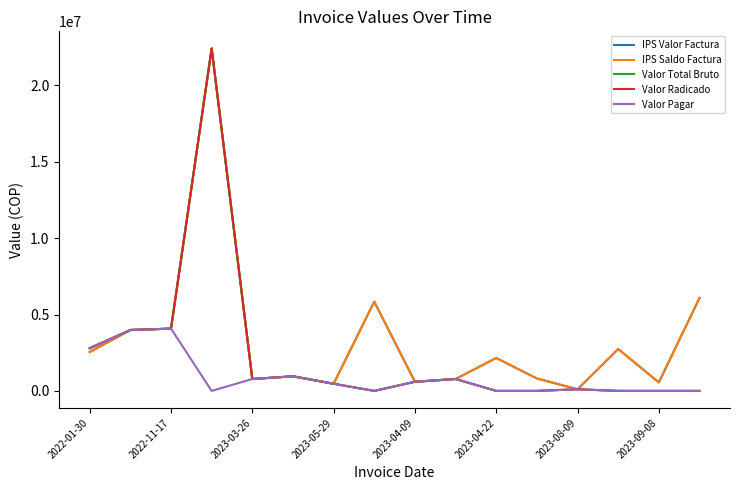

Does the chart display data point markers on the line(s)?

No